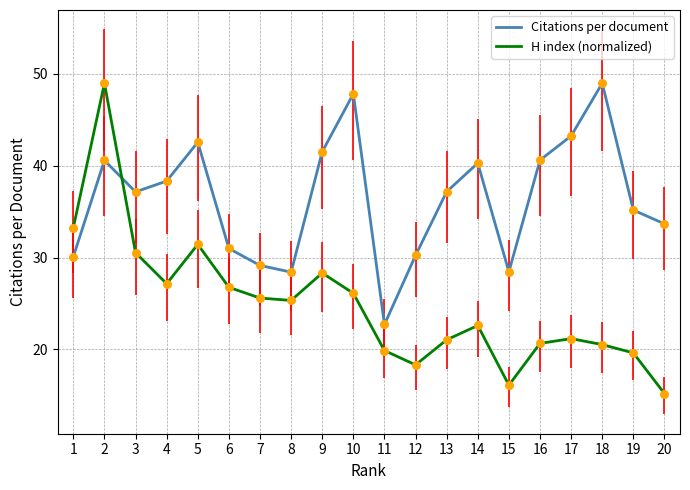

At which category is the sum across all series the highest?

2